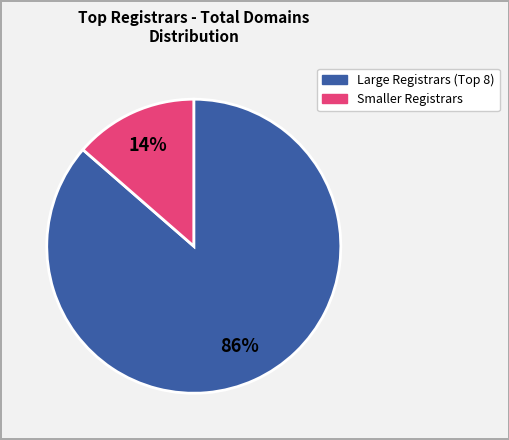

To the nearest percent, what is the average slice percentage?

50%